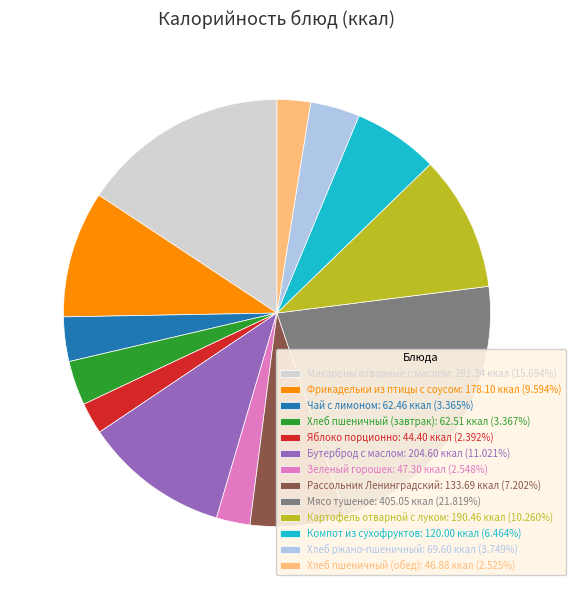

Approximately how many times larger is the value at Хлеб пшеничный (завтрак) compared to Хлеб пшеничный (обед)?

1.3